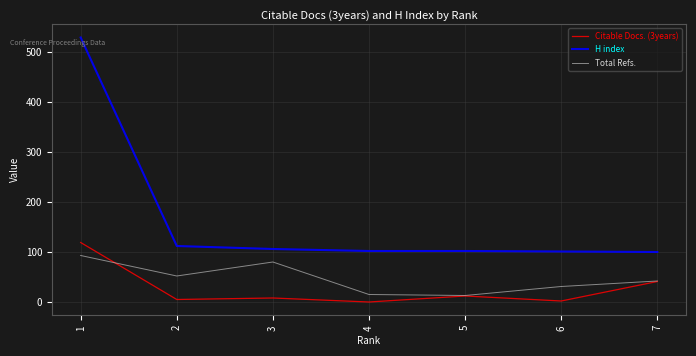

Is the value of Citable Docs. (3years) at 3 greater than the value of H index at 7?

No